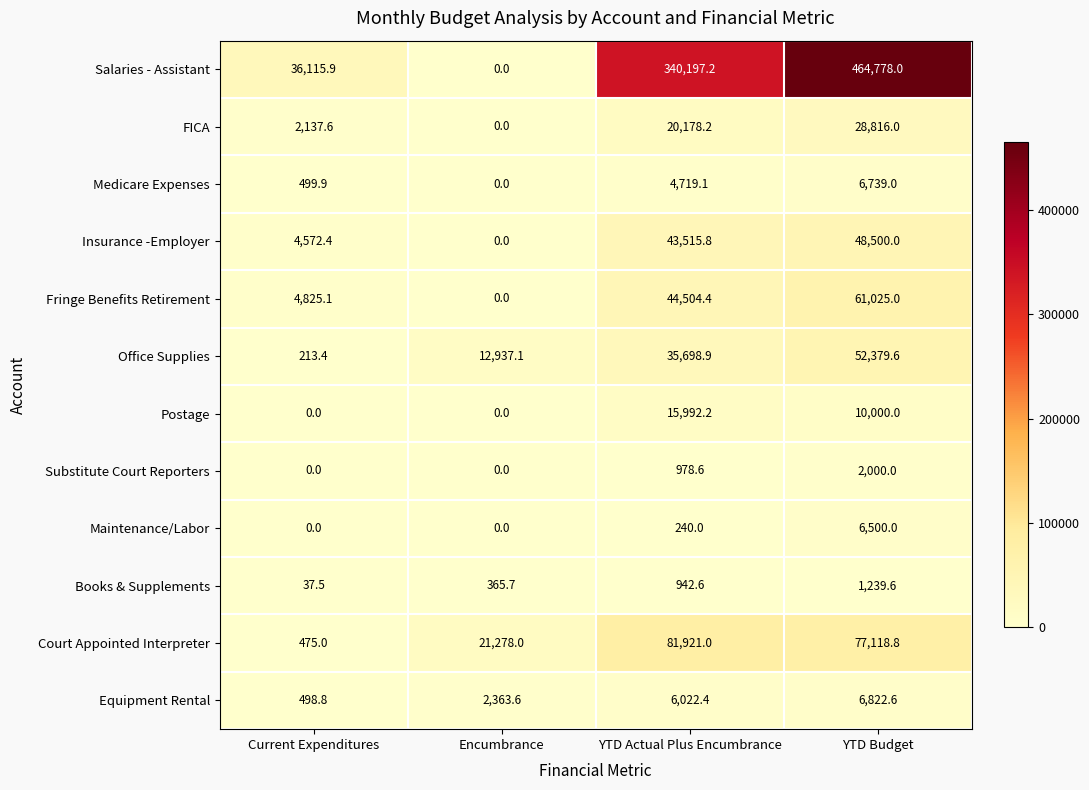

Which series has the largest total across all categories?

Salaries - Assistant